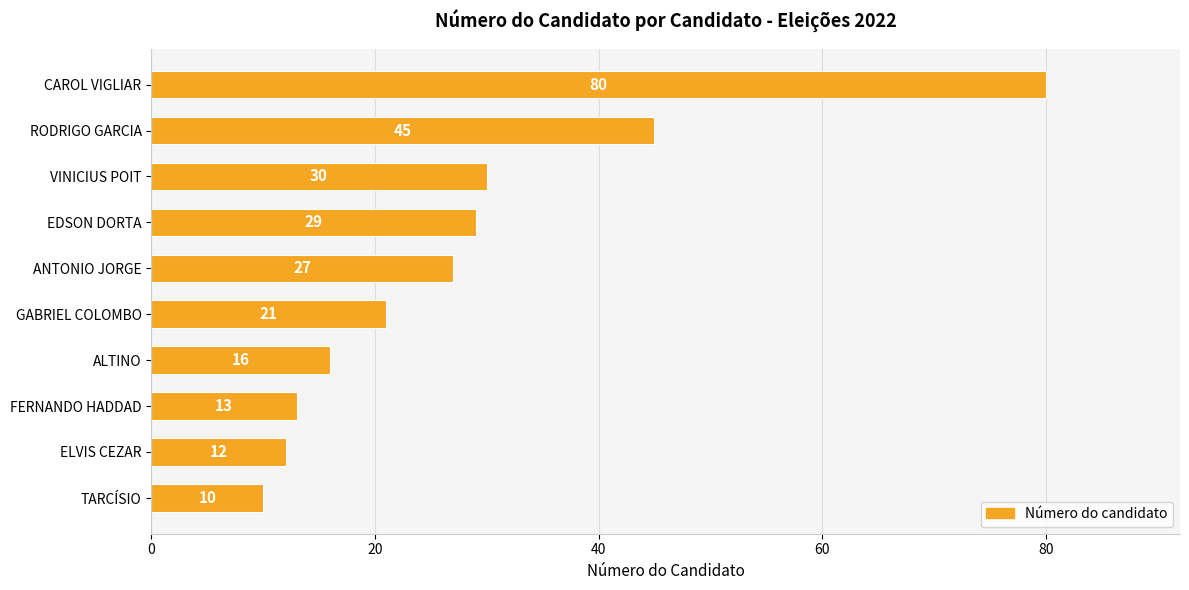

What is the average value?

28